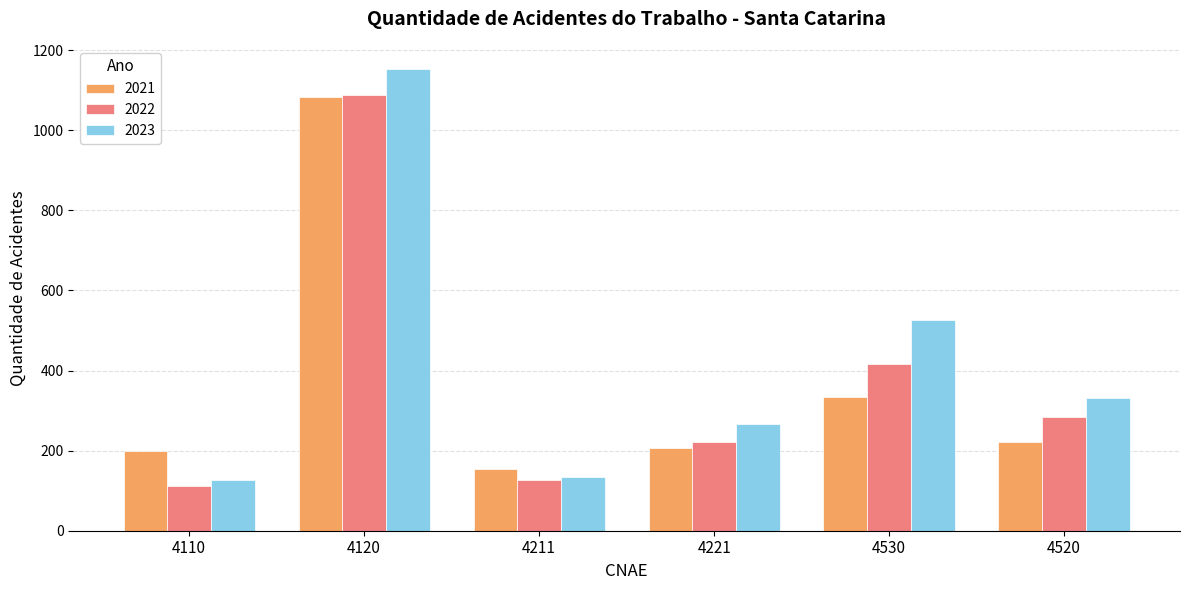

What is the greatest value displayed?

1153